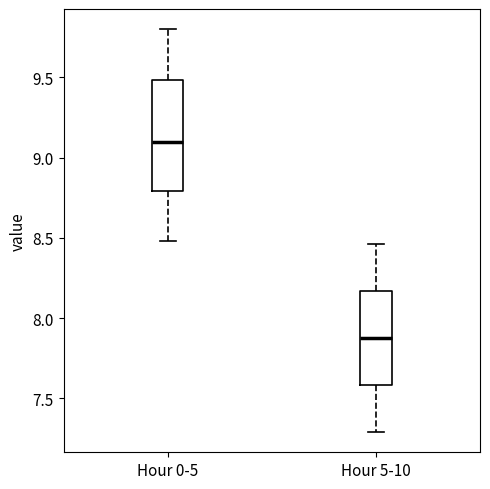

Reading left to right, read every box against the y-axis: the position of its median line, the range the box covers, and the ends of its whiskers. The values are not printed on the chart, so give them approximately, as read against the axis.

Hour 0-5: median 9.10, box 8.80 to 9.50, whiskers 8.50 to 9.80
Hour 5-10: median 7.90, box 7.60 to 8.15, whiskers 7.30 to 8.45